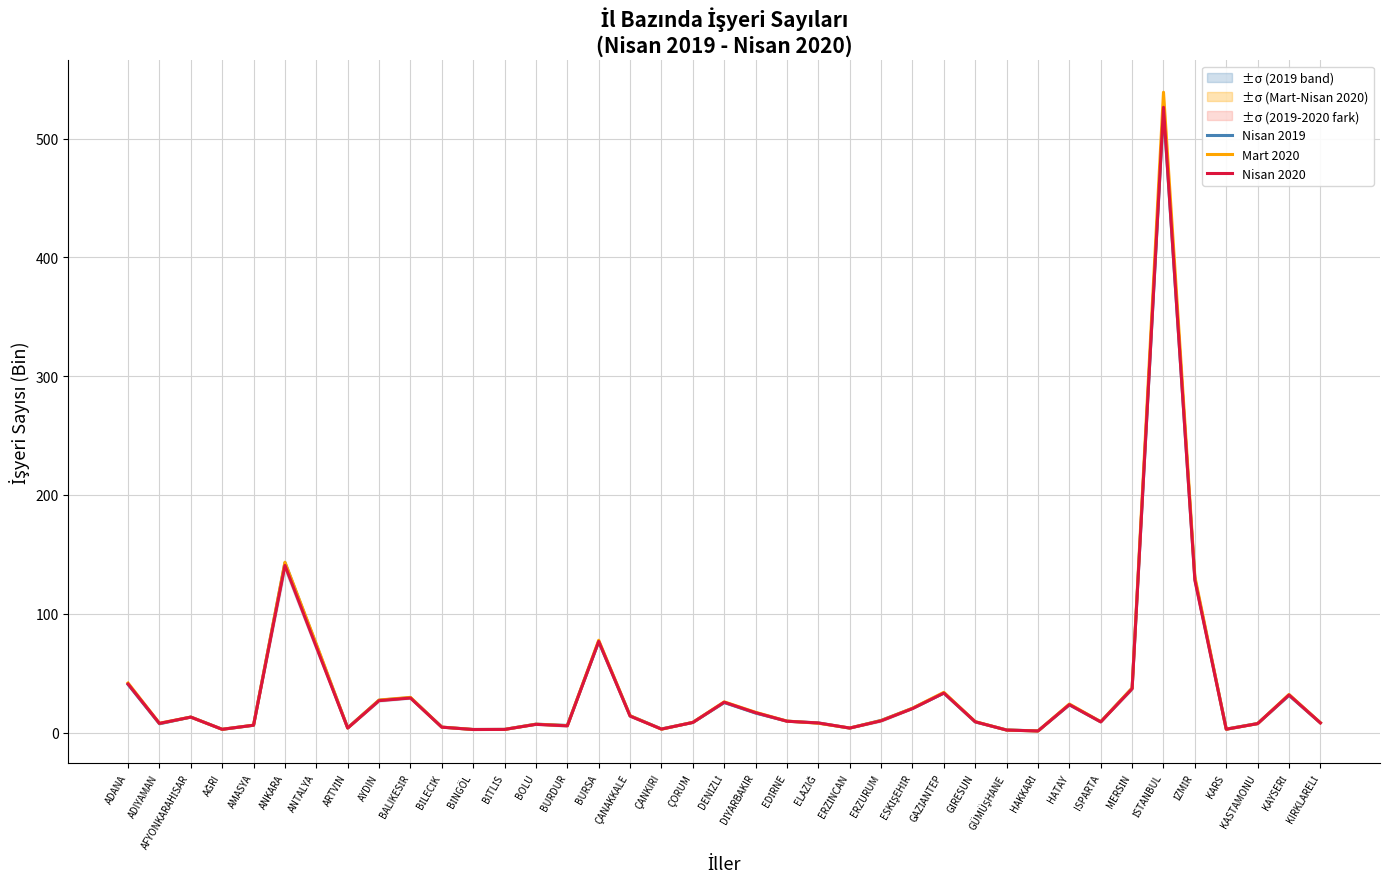

What is the difference between the second highest and minimum values in the Nisan 2019 series?

141.5